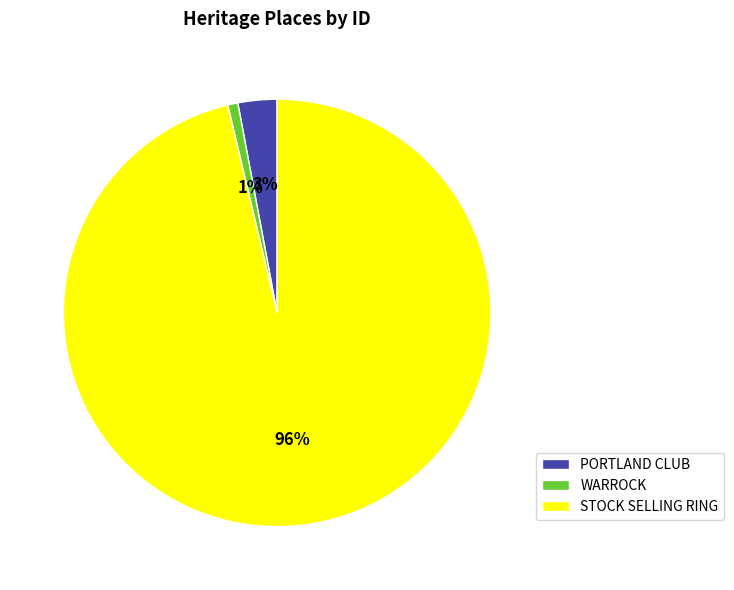

Combined, do PORTLAND CLUB and STOCK SELLING RING account for over 50%?

Yes